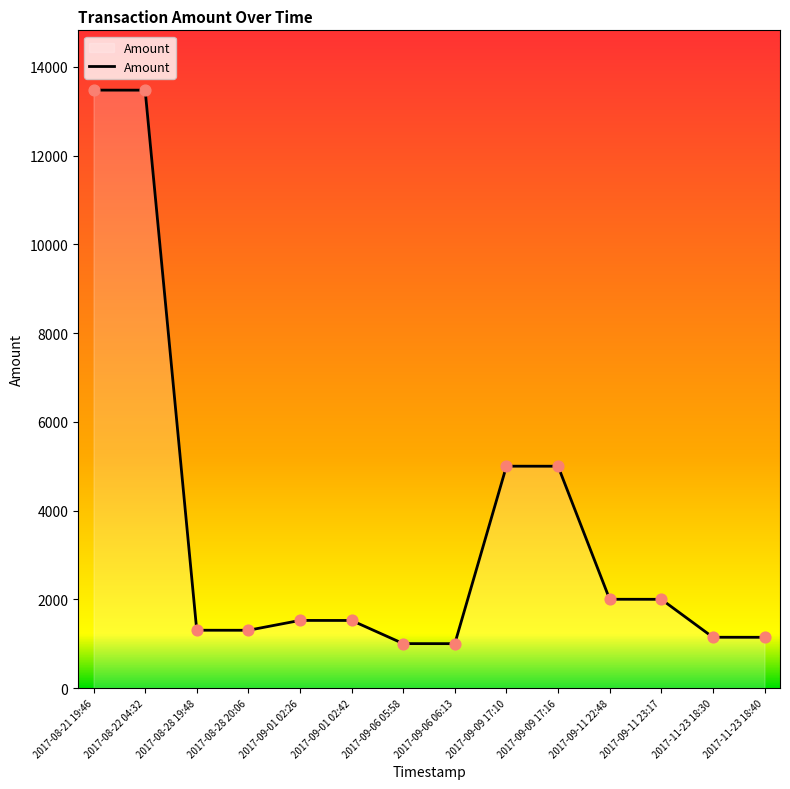

Which has a higher value, 2017-09-06 05:58 or 2017-08-28 19:48?

2017-08-28 19:48